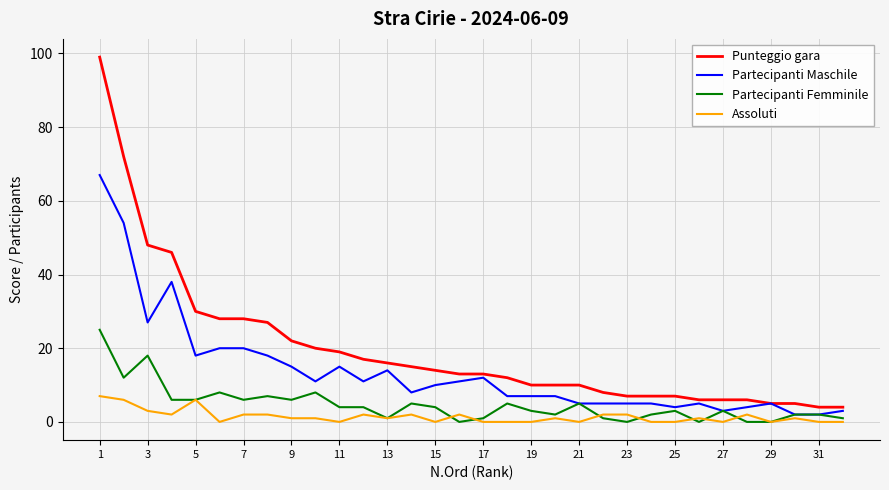

What is the maximum value for Punteggio gara?

99